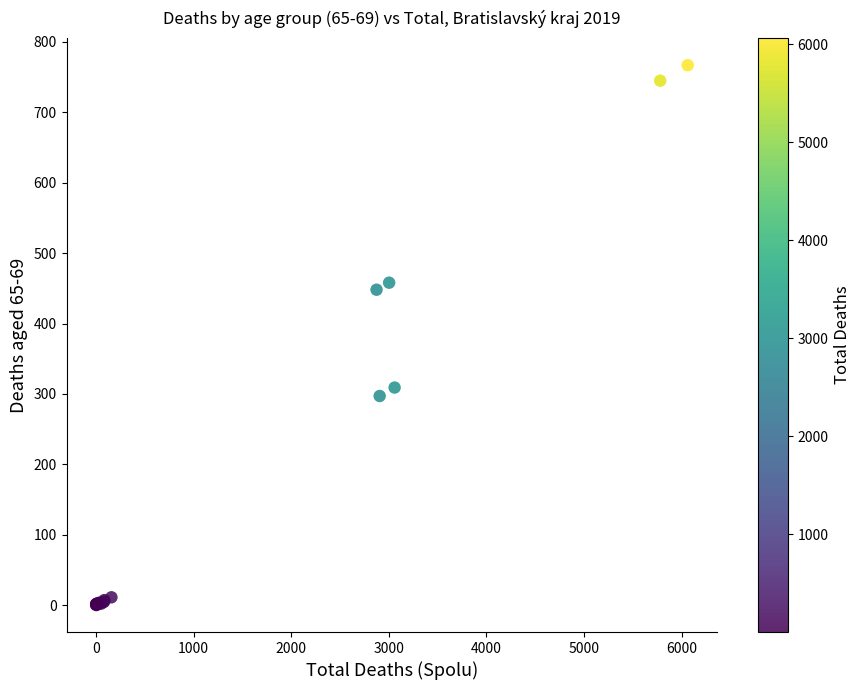

What Y value in the scatter plot is closest to 383?

448